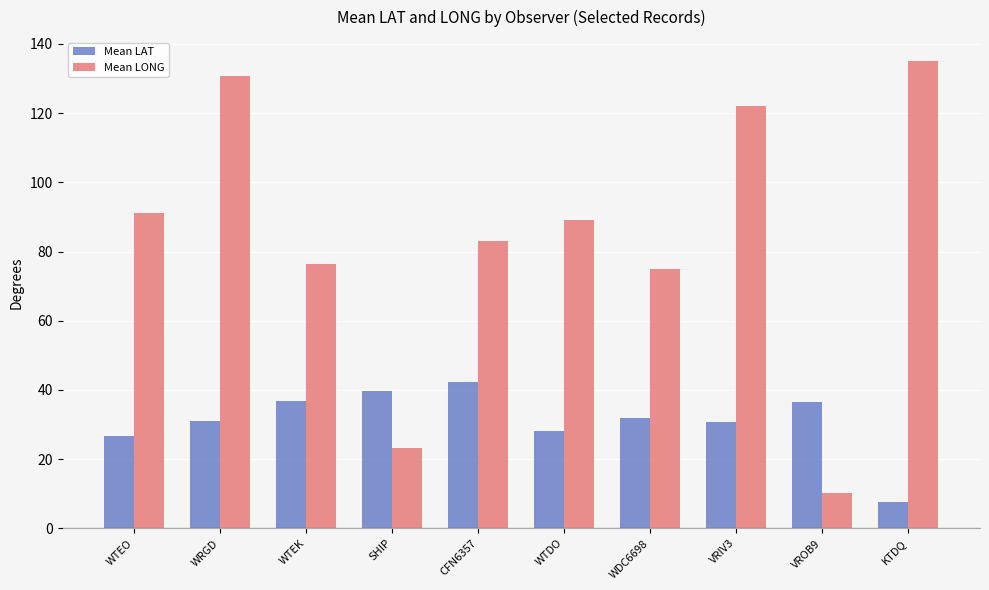

Between WDC6698 and KTDQ, which series saw the biggest shift?

Mean LONG